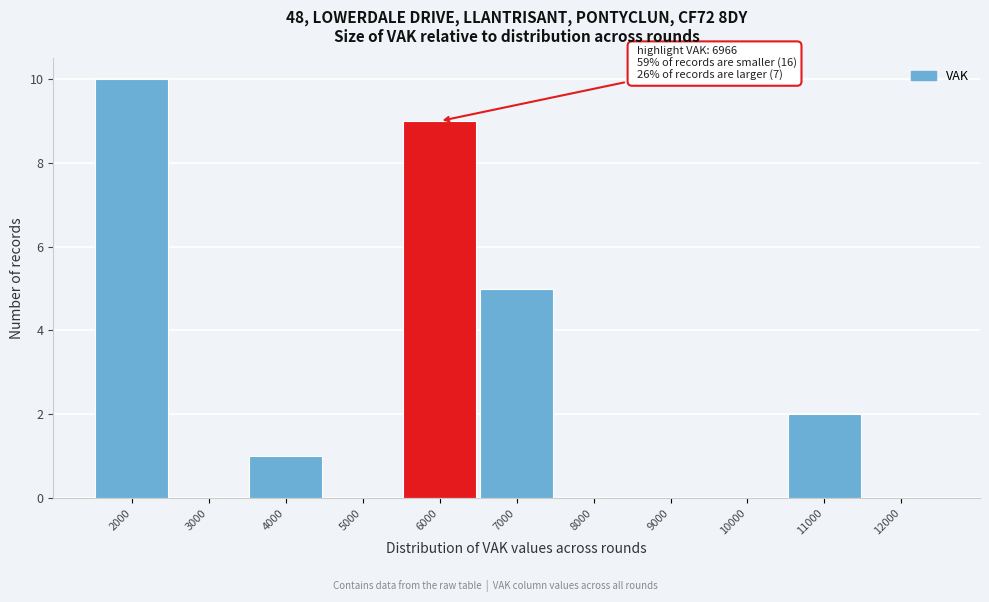

Reading left to right, what are all the values shown in this chart?

2000=10	3000=0	4000=1	5000=0	6000=9	7000=5	8000=0	9000=0	10000=0	11000=2	12000=0